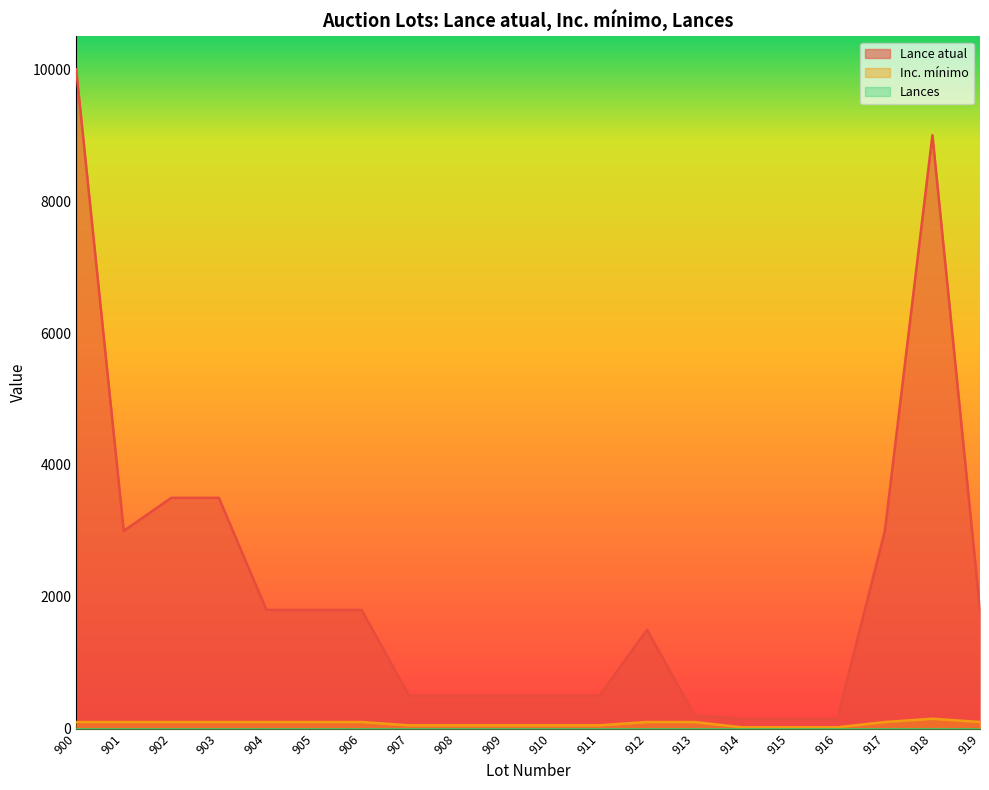

True or false: Inc. mínimo and Lance atual intersect in this chart.

False